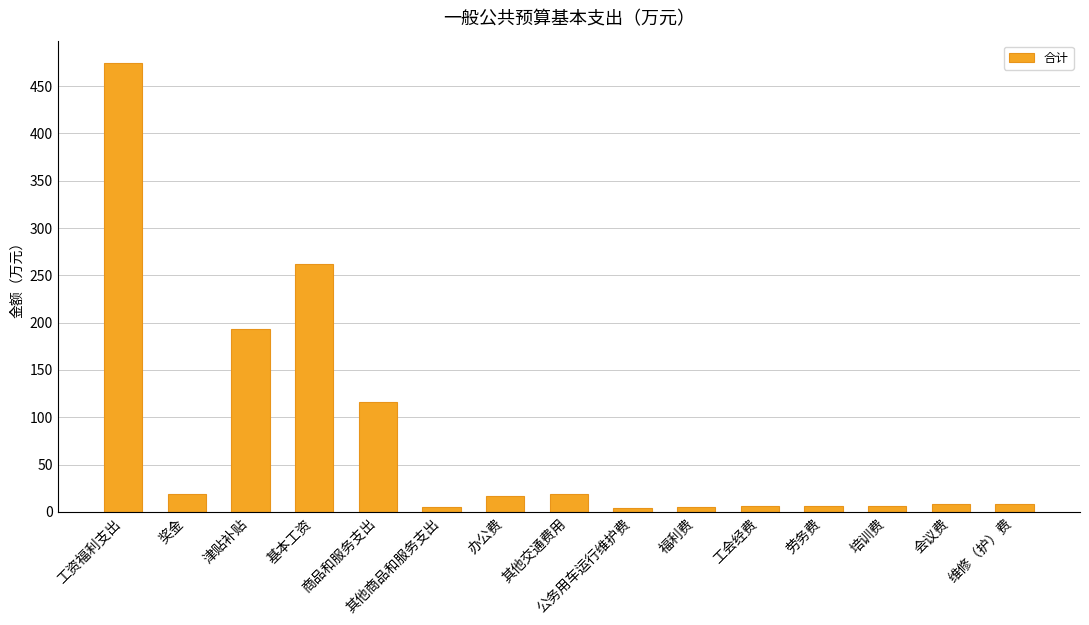

What is the smallest value displayed?

4.5